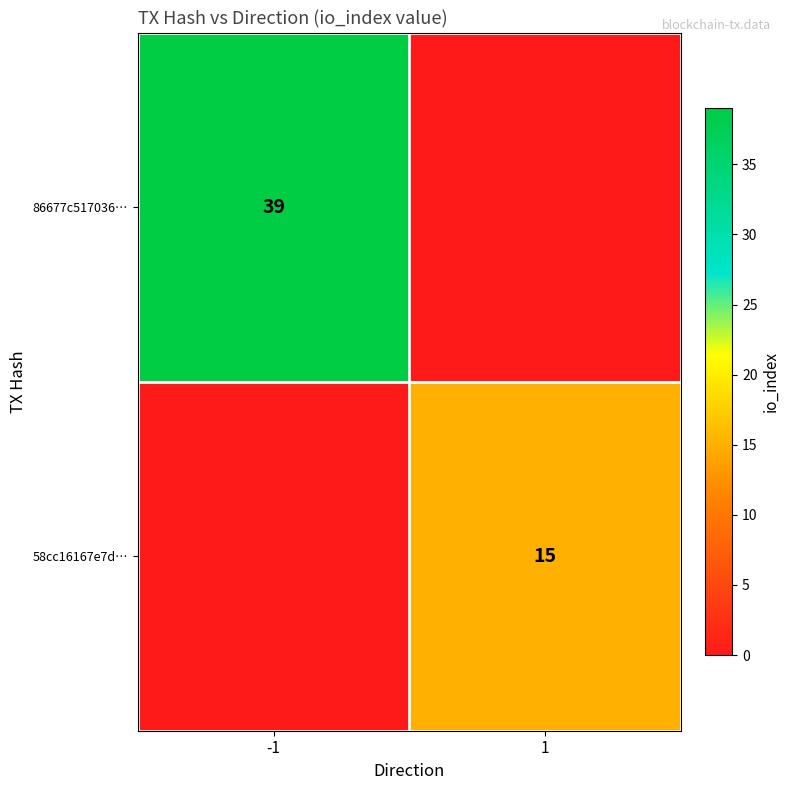

True or false: 86677c517036… has a value of 39 at -1.

True